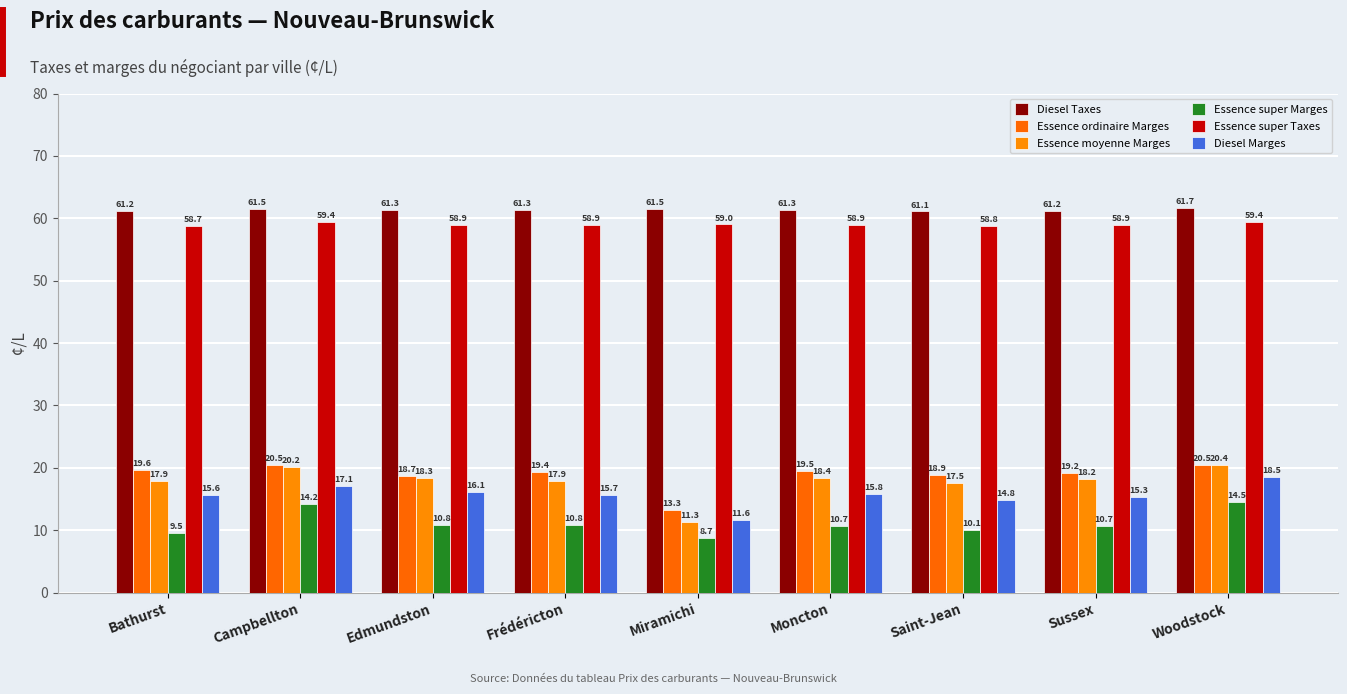

Between Moncton and Saint-Jean, which series saw the biggest shift?

Diesel Marges